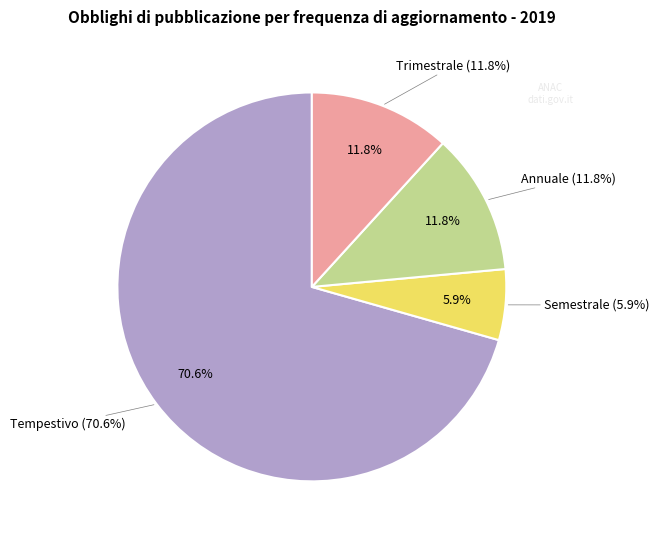

What is the ratio of the value at Annuale to the value at Semestrale?

2.0